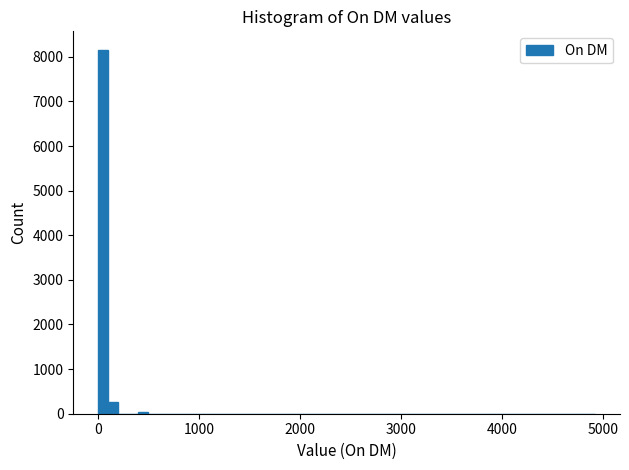

Around what value on the x-axis is the tallest bar? Give the approximate position of its centre, as read against the axis.

0